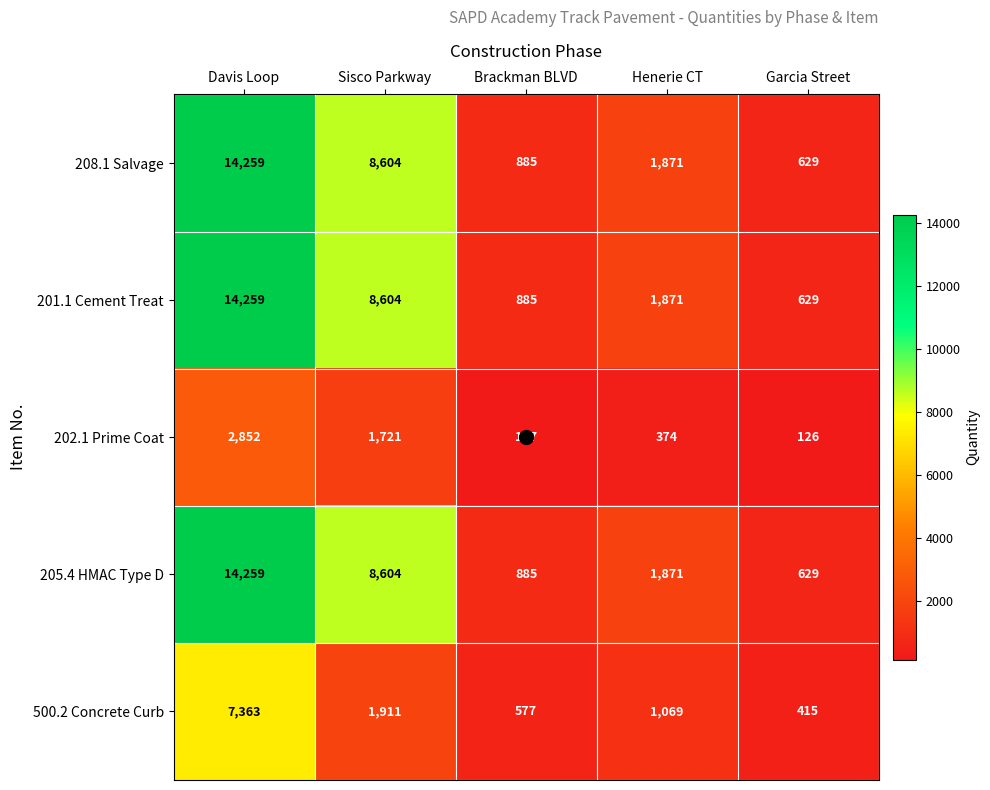

What is the difference between the 208.1 Salvage values at Garcia Street and Sisco Parkway?

7975